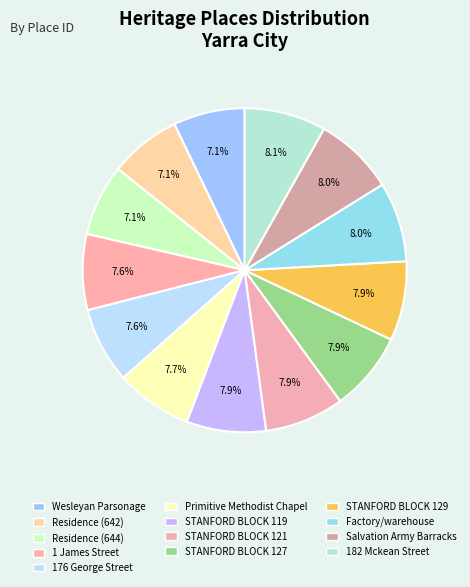

Which has a higher value, Primitive Methodist Chapel or 176 George Street?

Primitive Methodist Chapel